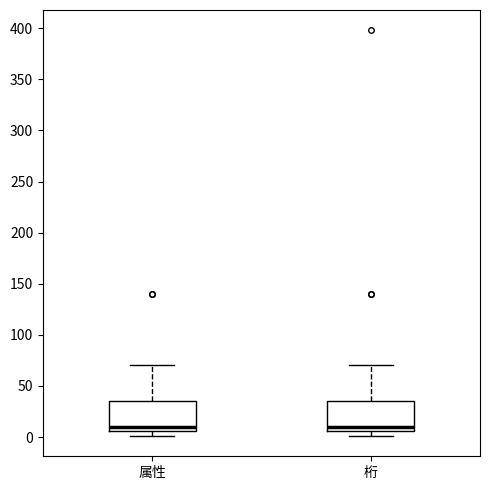

Reading left to right, read every box against the y-axis: the position of its median line, the range the box covers, and the ends of its whiskers. The values are not printed on the chart, so give them approximately, as read against the axis.

属性: median 10, box 5 to 35, whiskers 0 to 70
桁: median 10, box 5 to 35, whiskers 0 to 70